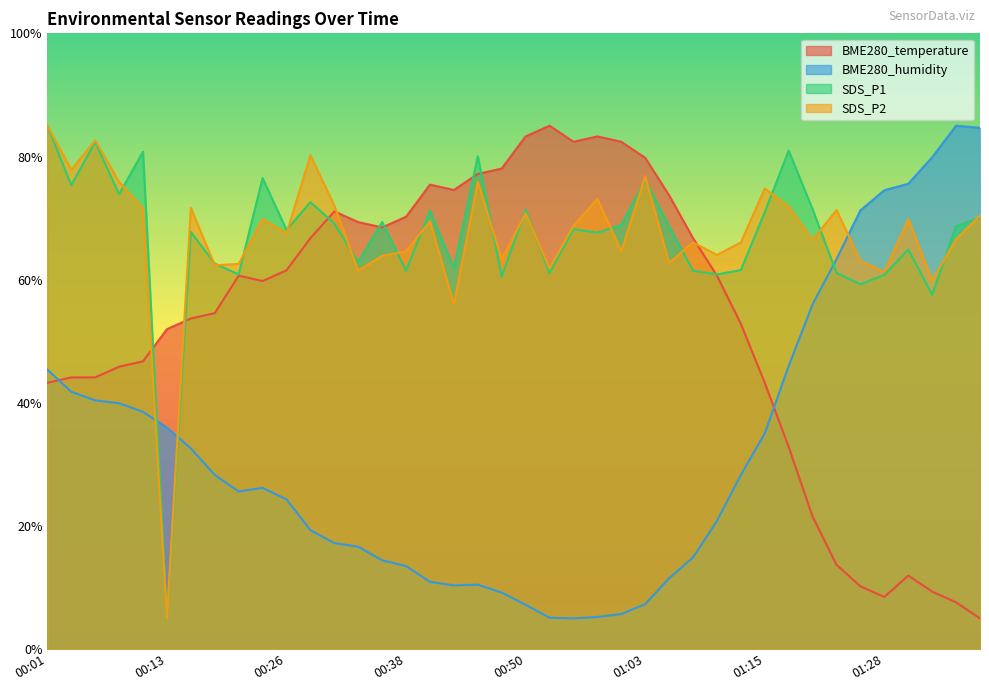

Rank the categories by BME280_humidity value from lowest to highest.

00:55, 00:53, 00:58, 01:00, 00:50, 01:03, 00:48, 00:43, 00:46, 00:41, 01:05, 00:38, 00:36, 01:08, 00:33, 00:31, 00:28, 01:10, 00:26, 00:21, 00:23, 00:18, 01:13, 00:16, 01:15, 00:13, 00:11, 00:08, 00:06, 00:03, 00:01, 01:18, 01:20, 01:23, 01:25, 01:28, 01:30, 01:33, 01:38, 01:35